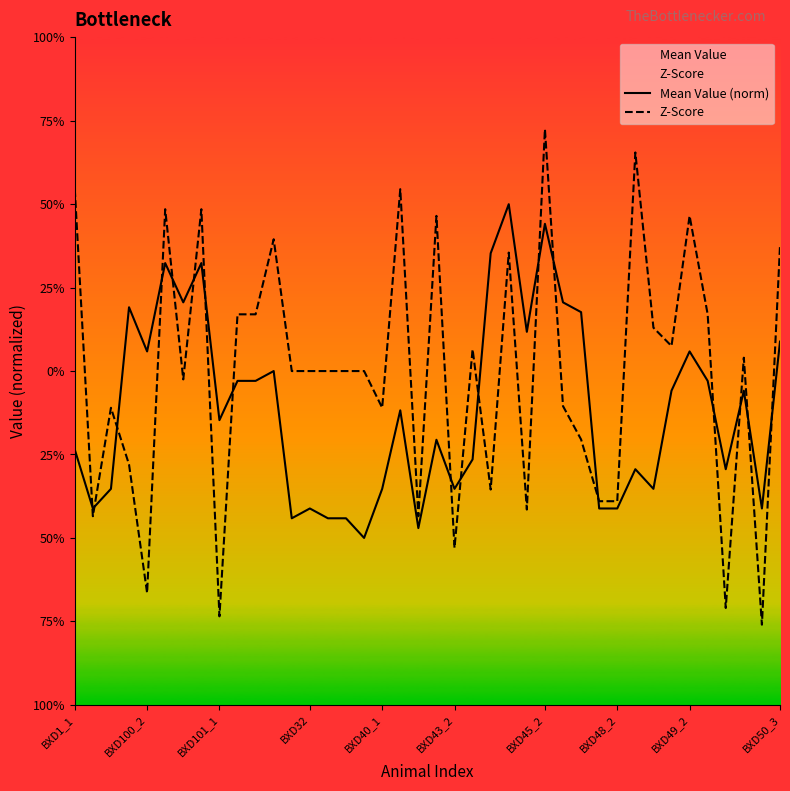

Which series changed the most between 11 and 24?

Mean Value (norm)